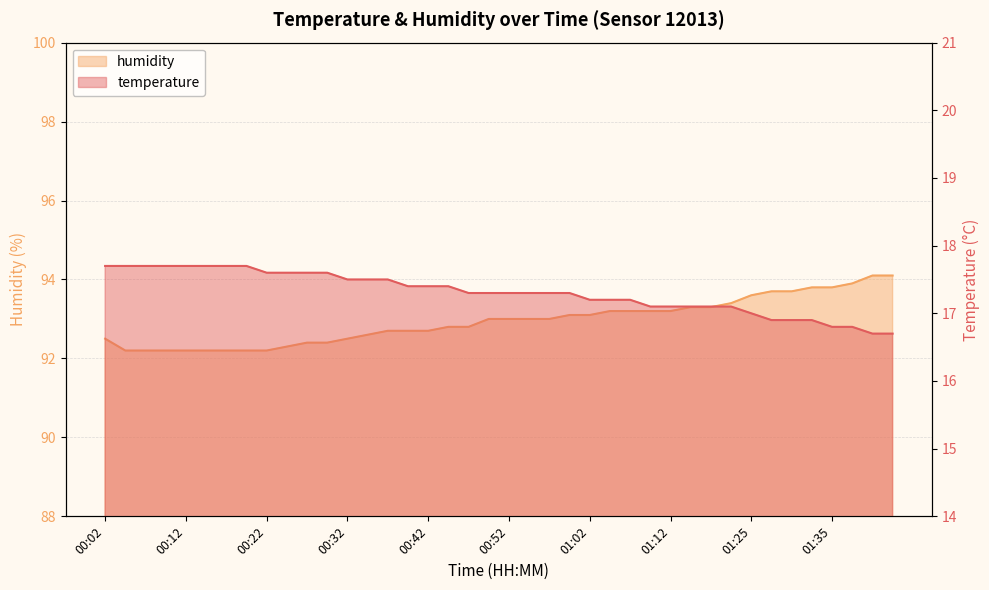

True or false: temperature has more than 0 points higher than both neighbors.

False